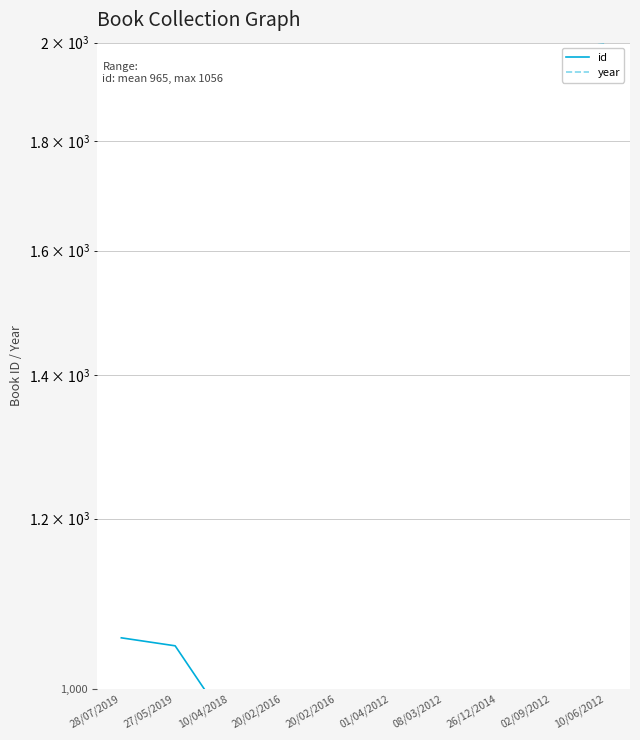

What is the total value across all series at 10/04/2018?

2978